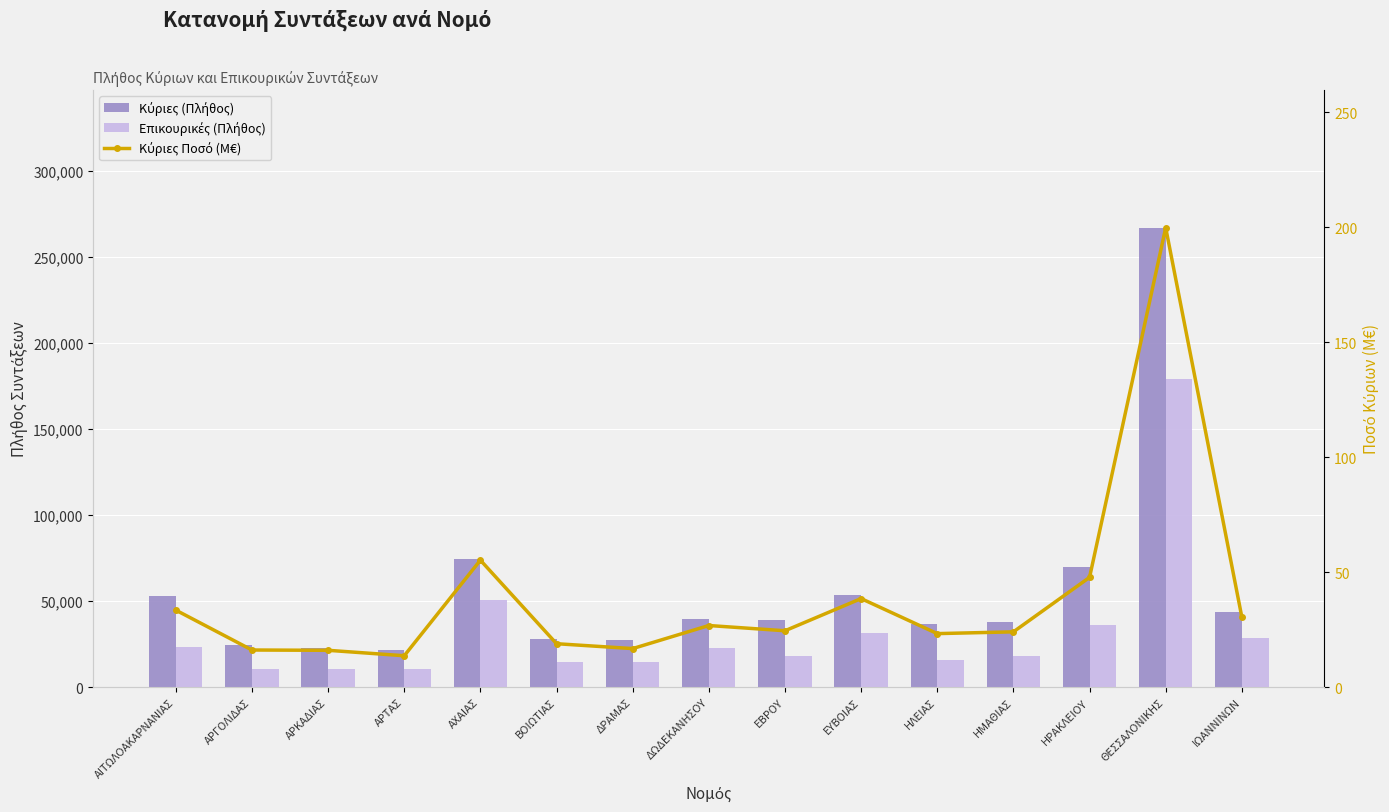

What is the smallest value displayed?

13.7